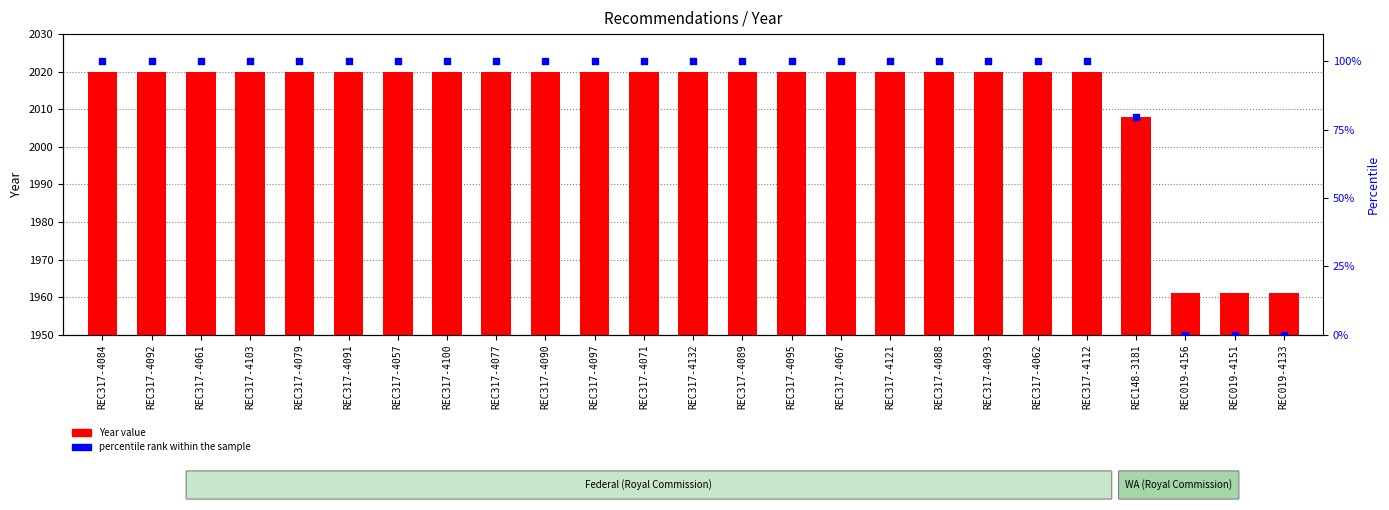

What is the total value across all series at REC317-4062?

2120.0